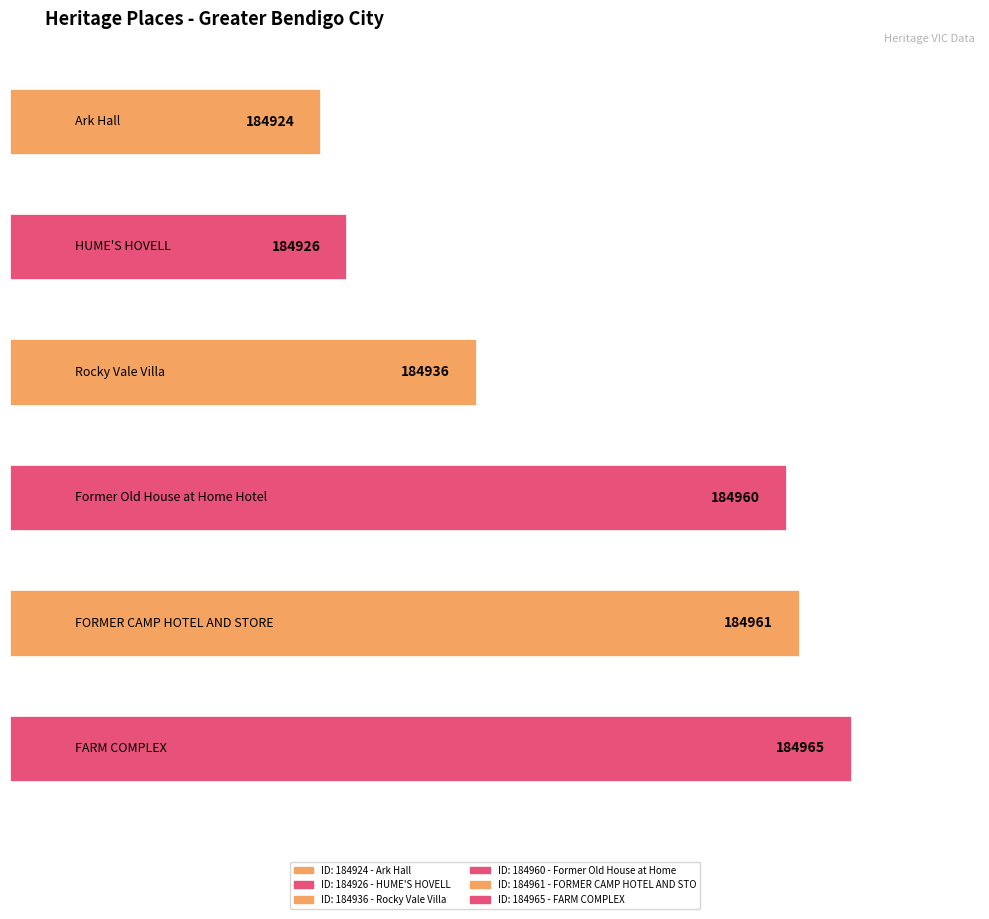

Rank the categories by value from lowest to highest.

Ark Hall, HUME'S HOVELL, Rocky Vale Villa, Former Old House at Home Hotel, FORMER CAMP HOTEL AND STORE, FARM COMPLEX